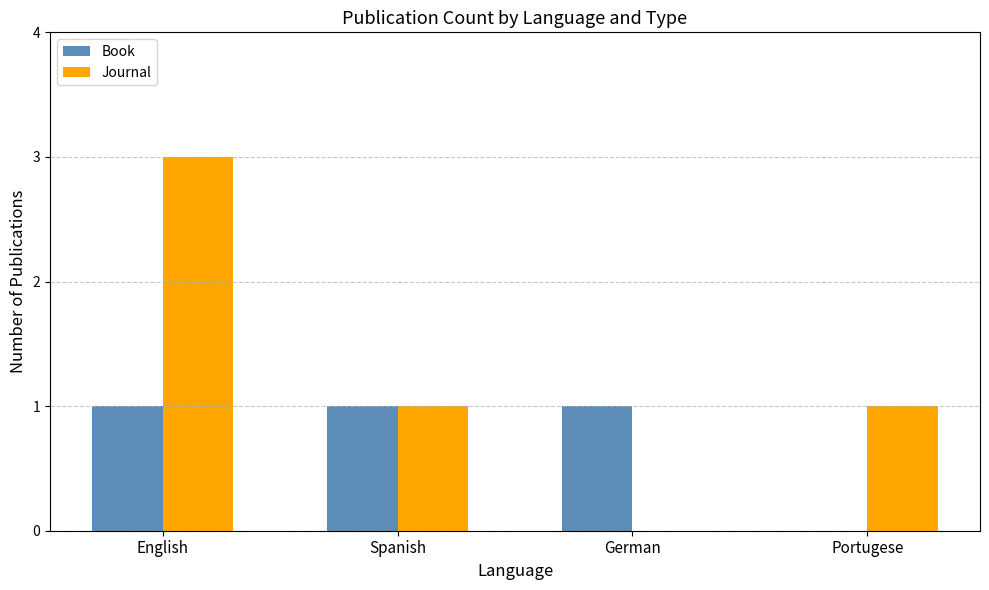

How many positive values does the Book series have?

3